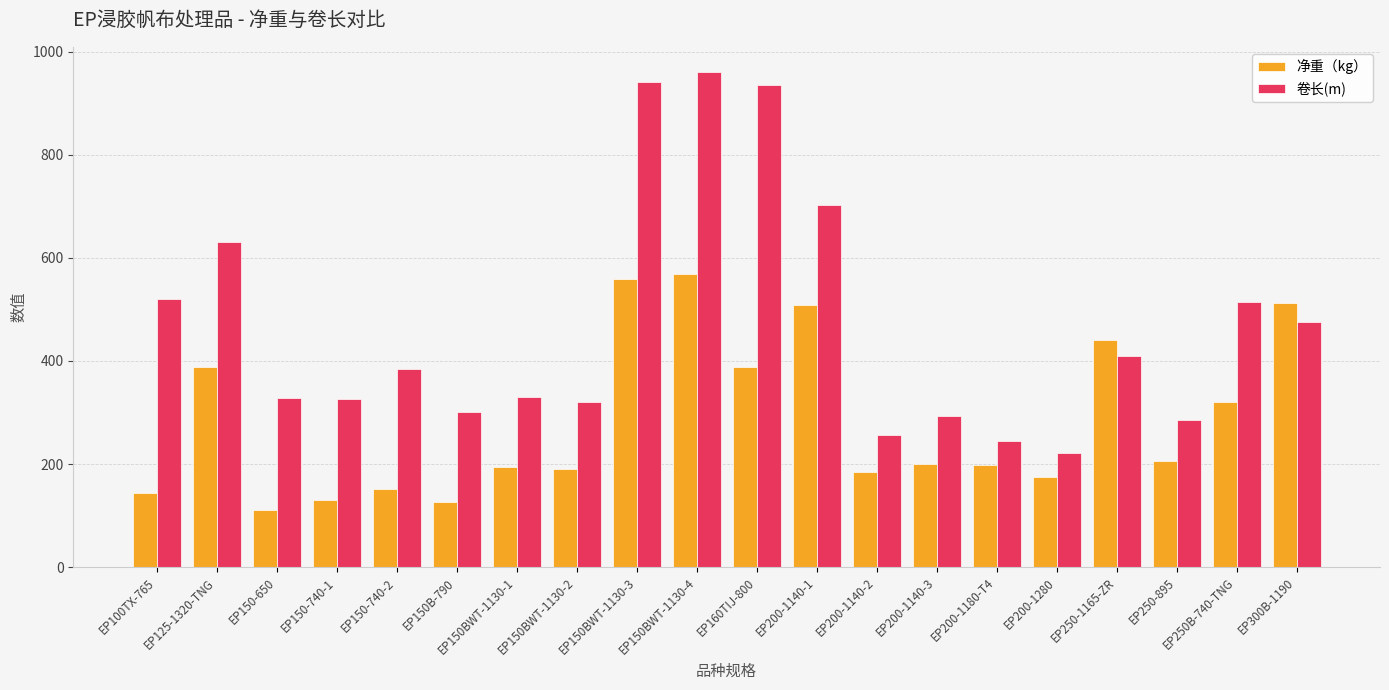

Rank the series by their average value, from highest to lowest.

卷长(m), 净重（kg）